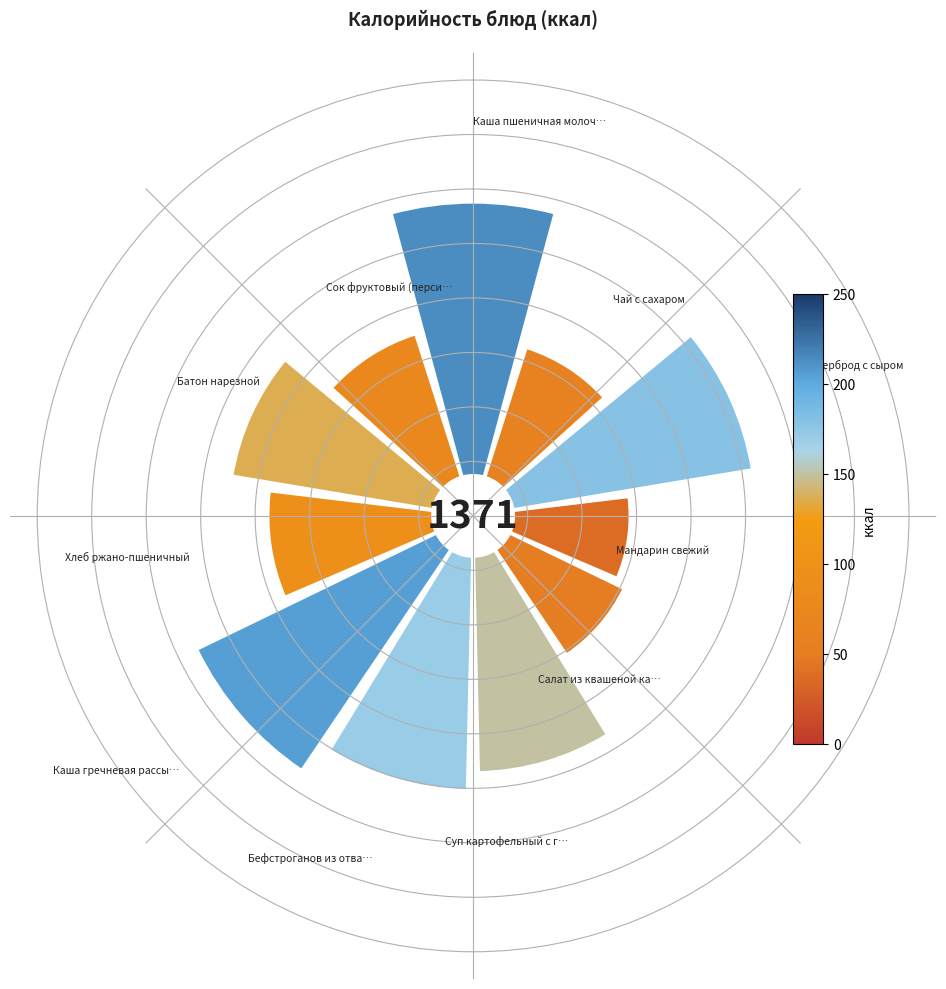

What percentage is the Салат из квашеной капусты slice, to the nearest percent?

6%